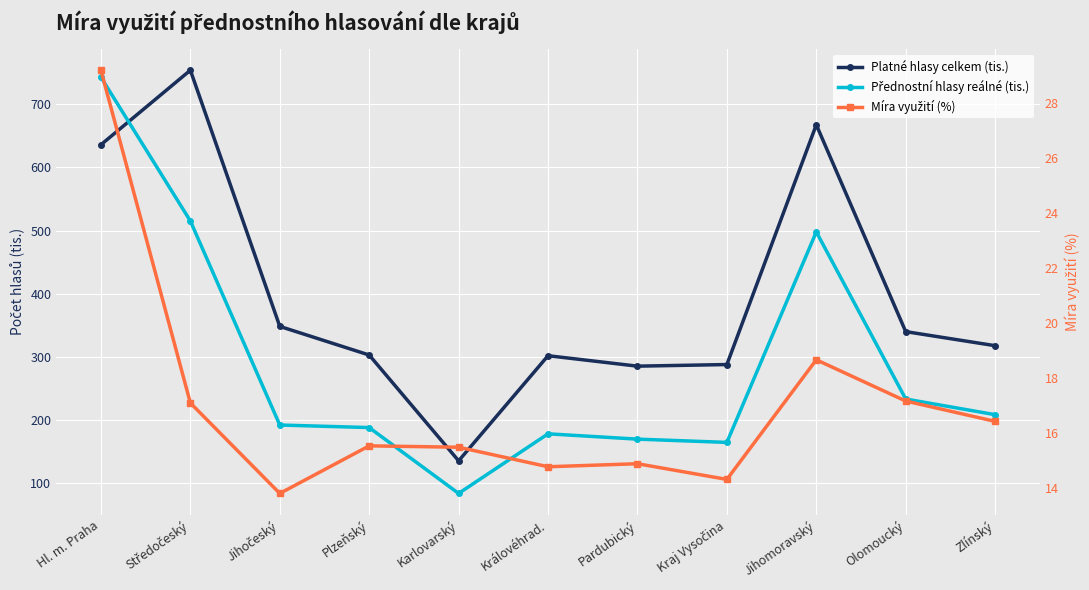

At which label does Míra využití (%) first exceed 15?

Hl. m. Praha